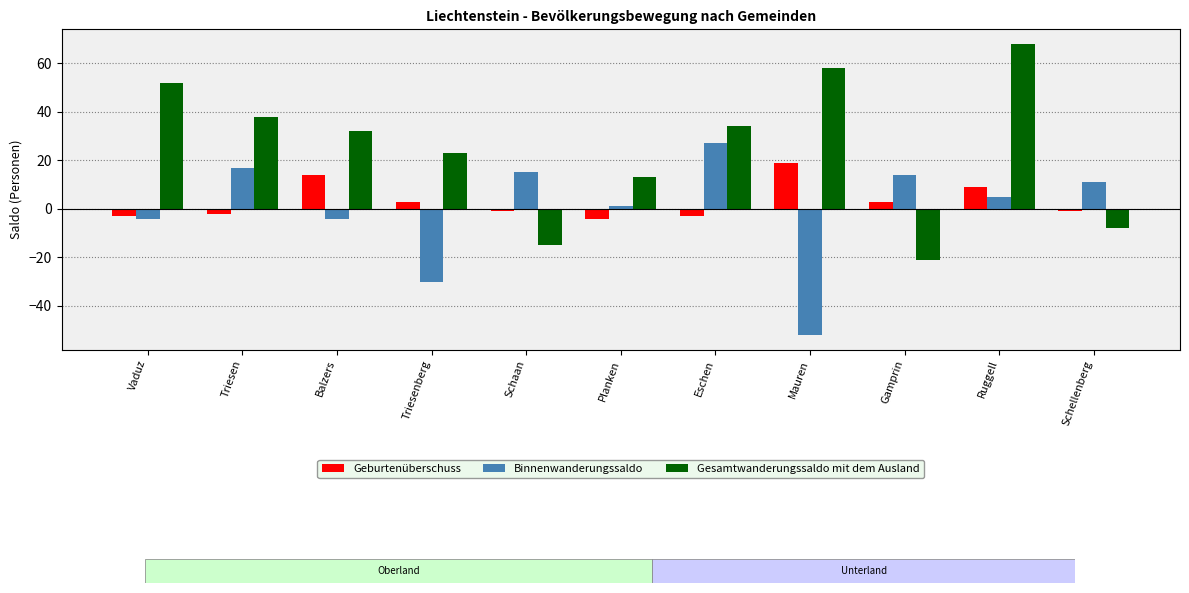

How many data points in Geburtenüberschuss are above -1?

5